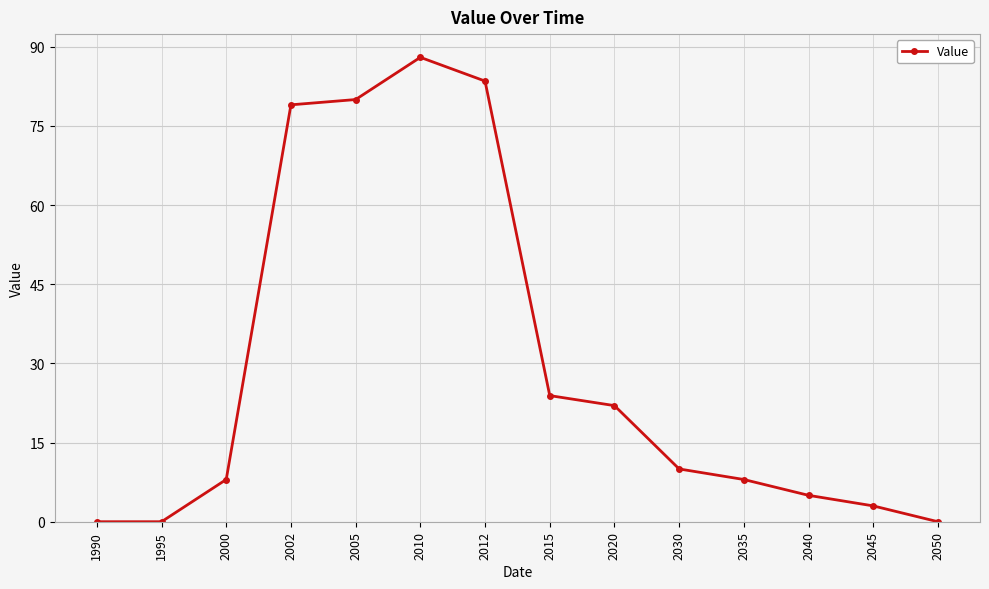

Which category has the highest value across all series?

2010